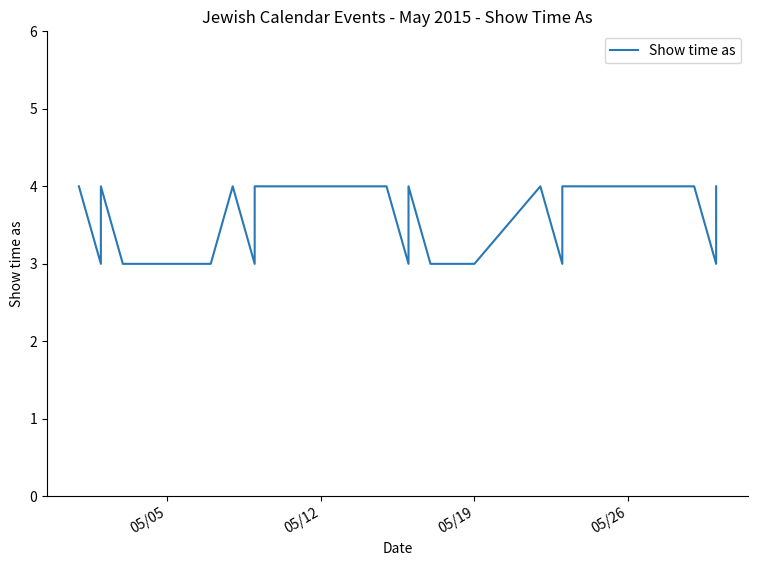

How many lines are shown in the chart?

1